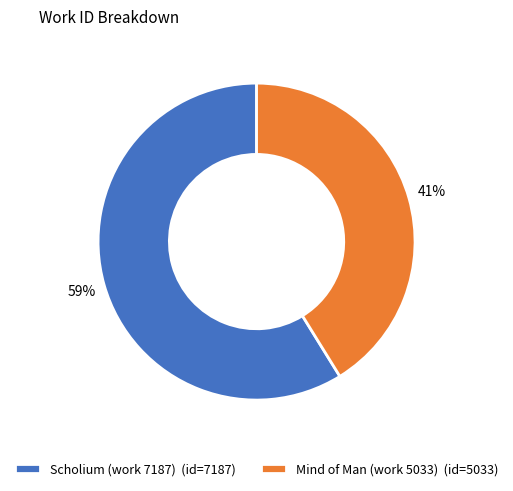

To the nearest percent, what percentage of the pie is Scholium (work 7187)?

59%